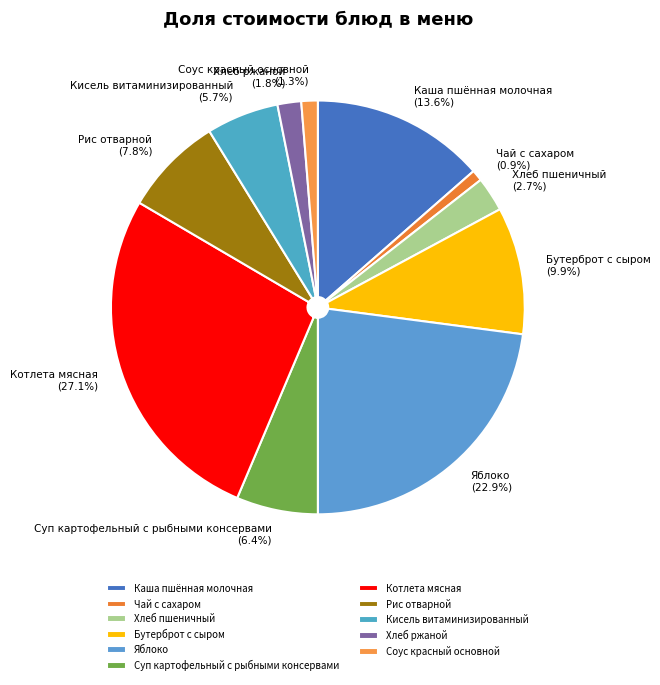

To the nearest percent, what portion does Кисель витаминизированный represent?

6%